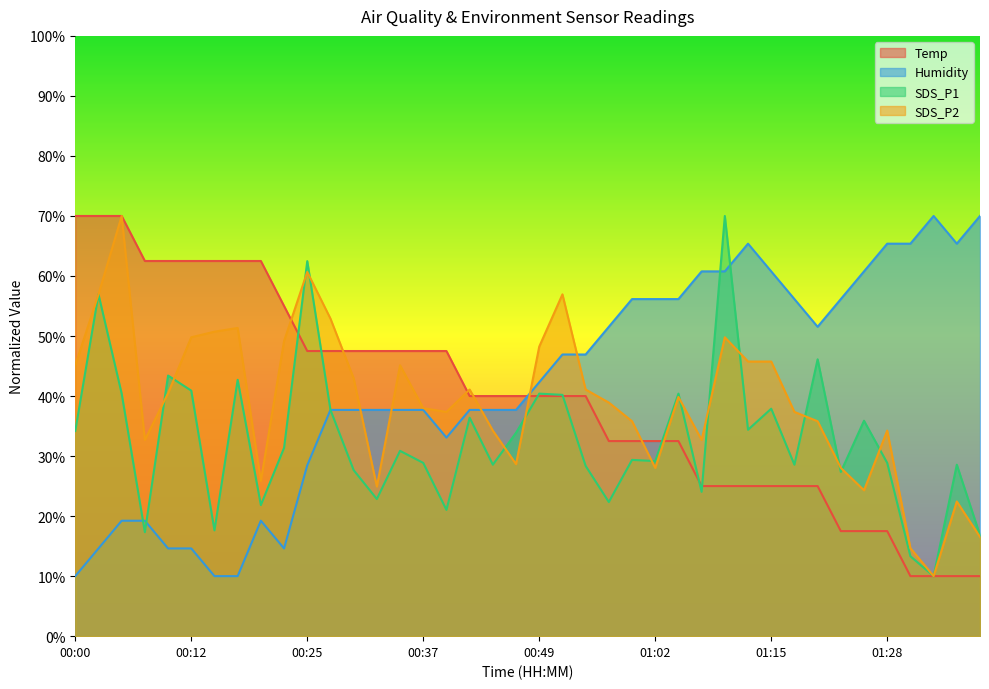

Which series has the widest spread of values?

Temp